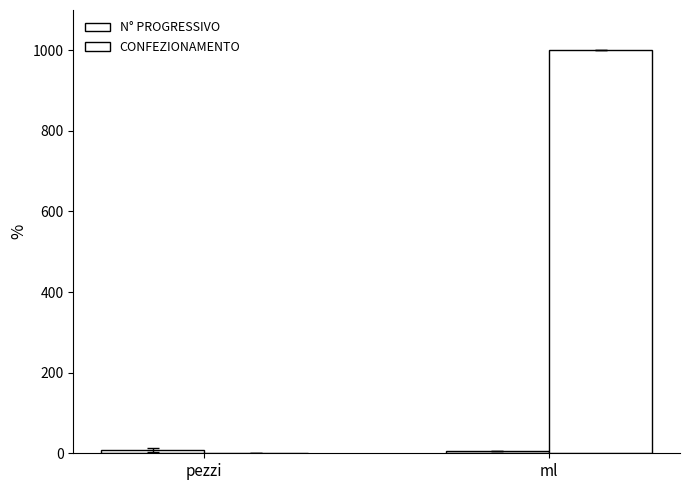

Count the number of categories in the chart.

2